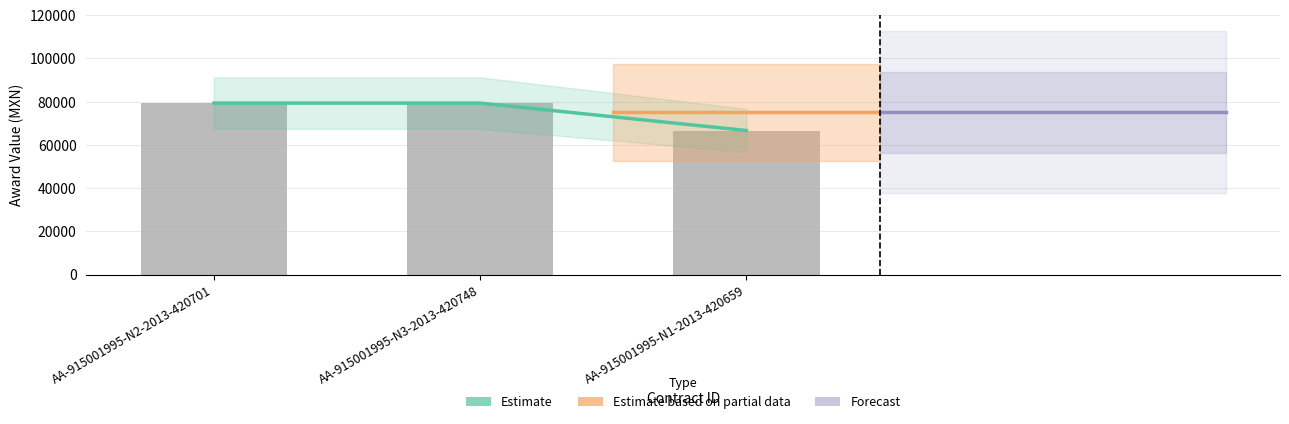

Reading left to right, extract all data points from this chart.

AA-915001995-N2-2013-420701=79338.8	AA-915001995-N3-2013-420748=79338.8	AA-915001995-N1-2013-420659=66666.9